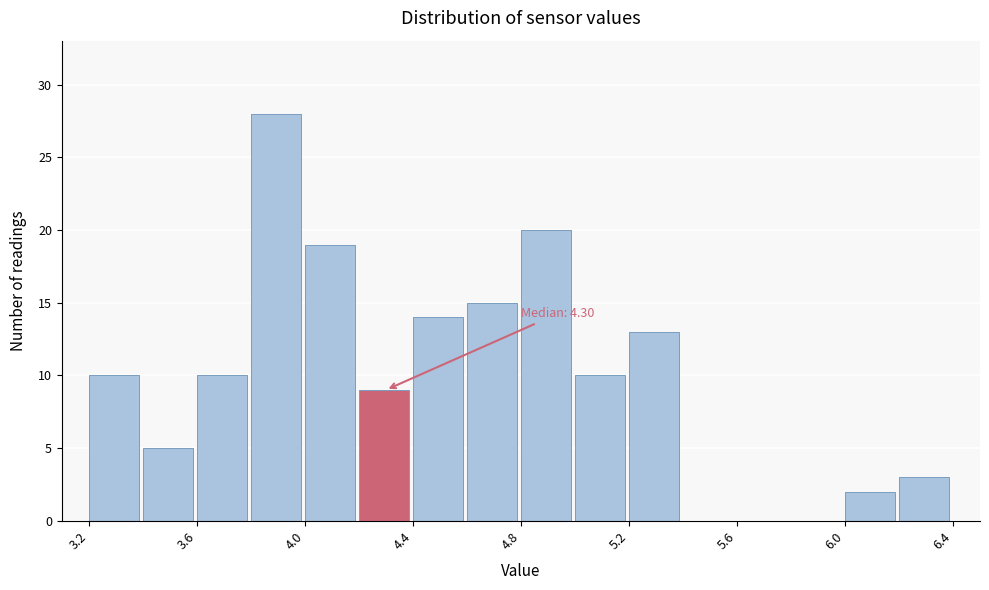

Over which range of the x-axis is the bar tallest?

3.8 to 4.0